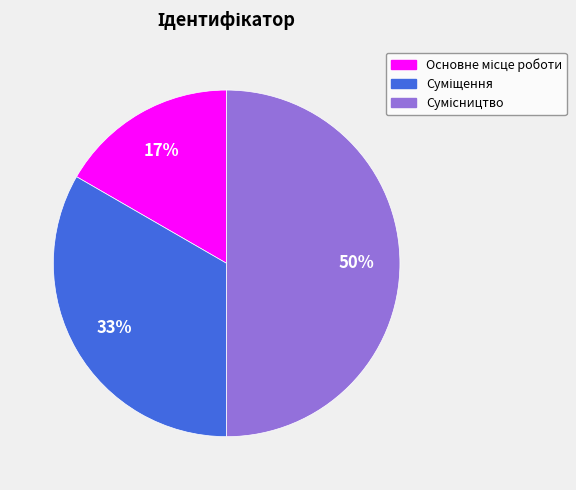

To the nearest percent, what is the difference between the largest and smallest slice percentages?

33%